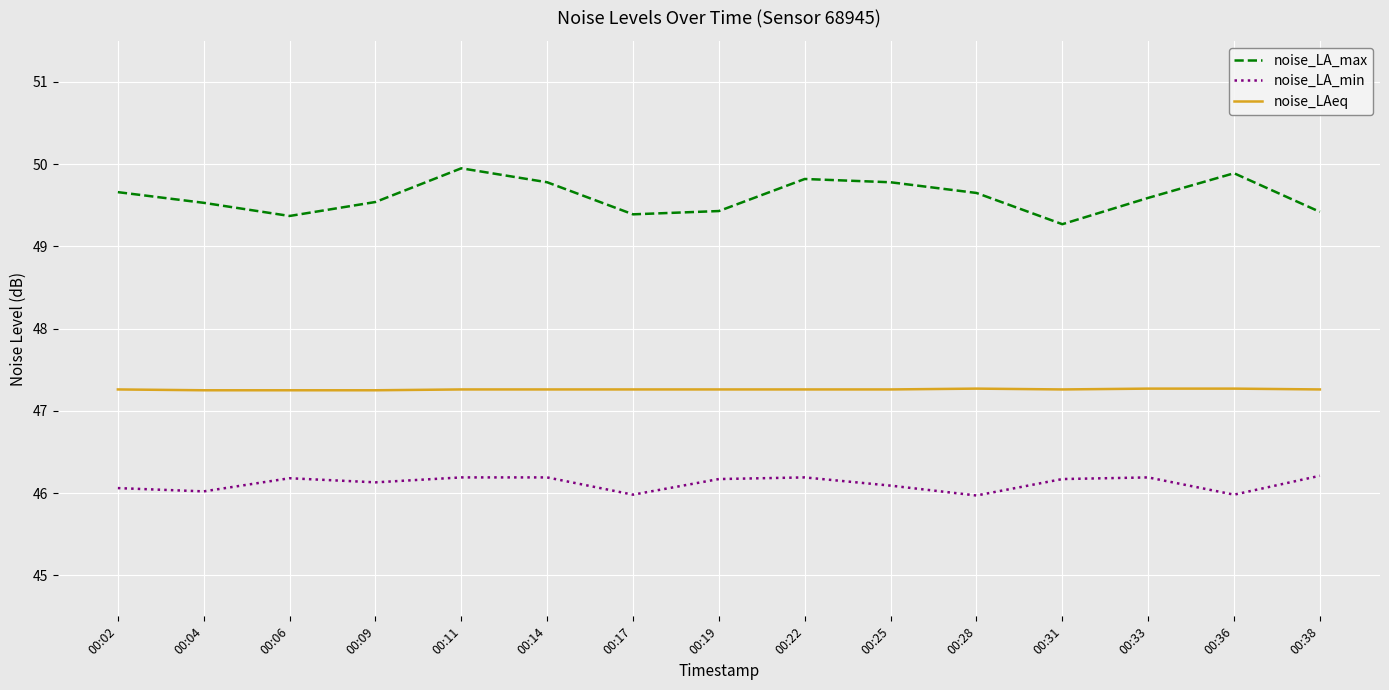

What is the smallest value displayed?

46.0